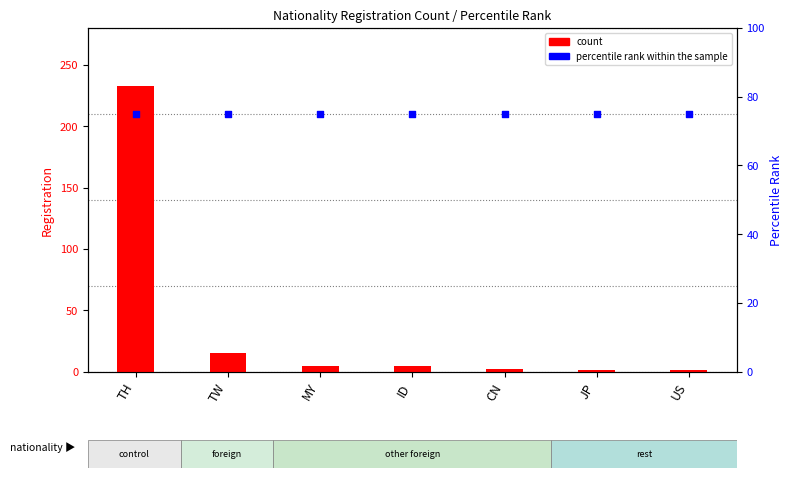

Which series contains the lowest Y value?

count